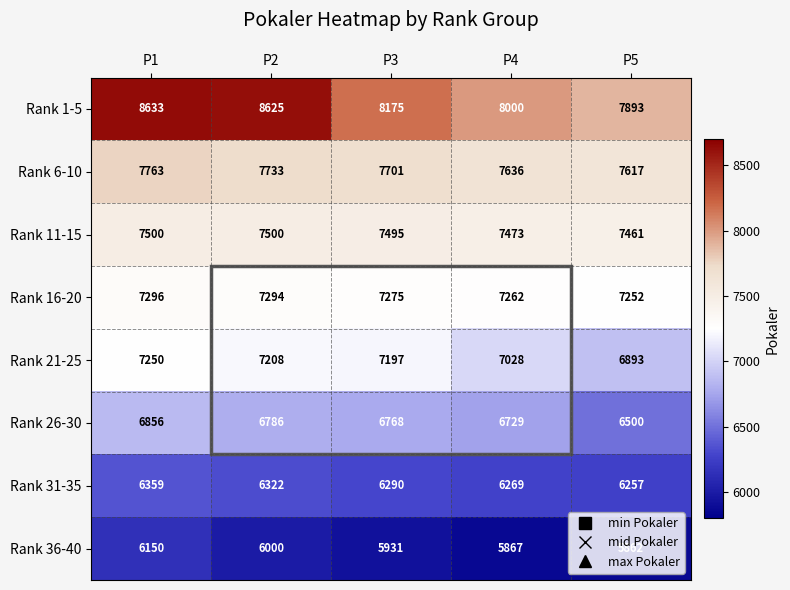

Which series has the largest range (max minus min)?

Rank 1-5